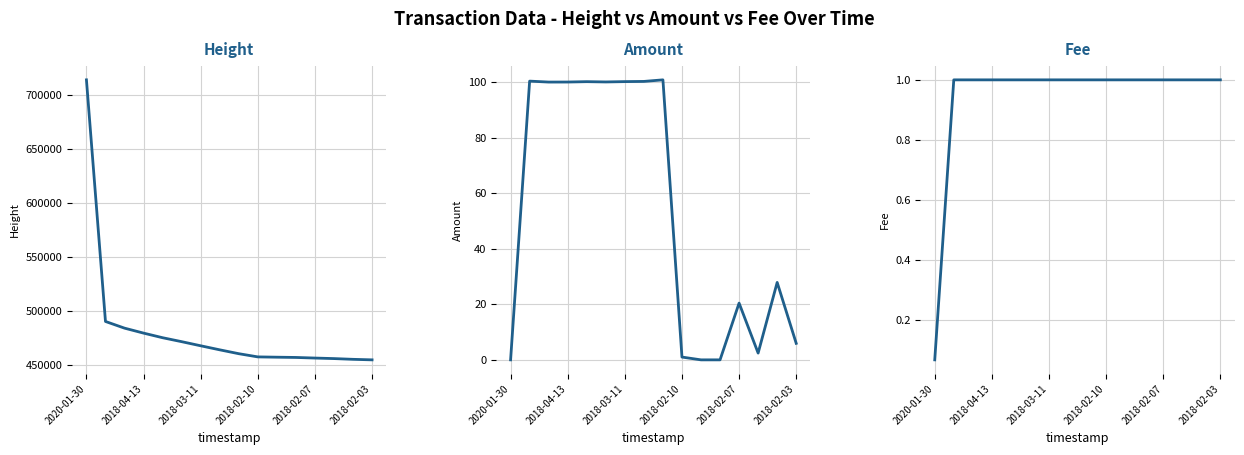

List the series in order of their peak value, lowest first.

Fee, Amount, Height